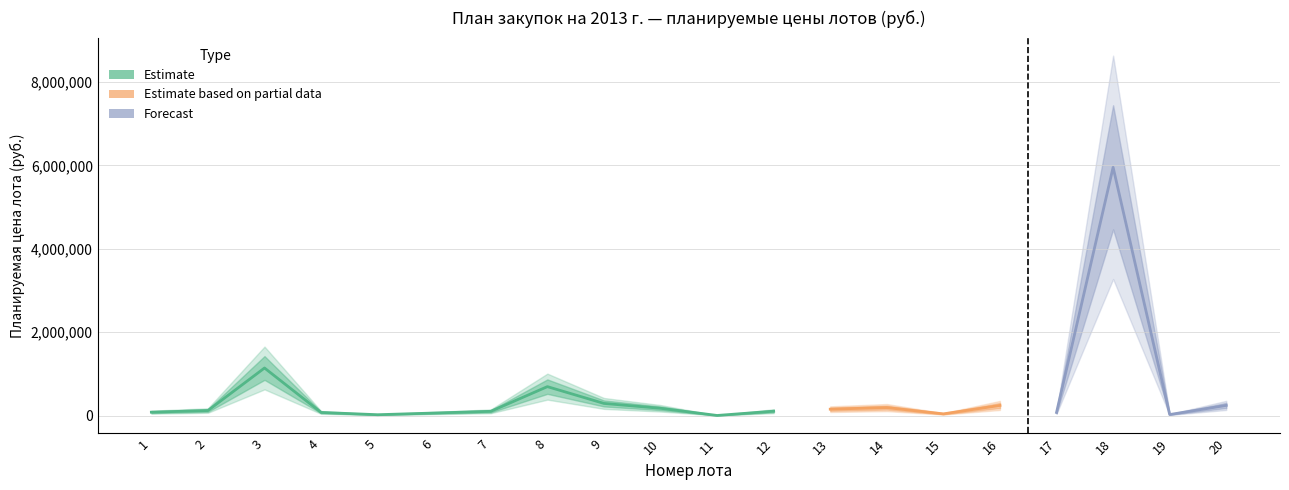

Is the value of Планируемая цена (посл. годы) at 2 greater than the value of Планируемая цена (план. год) at 18?

No